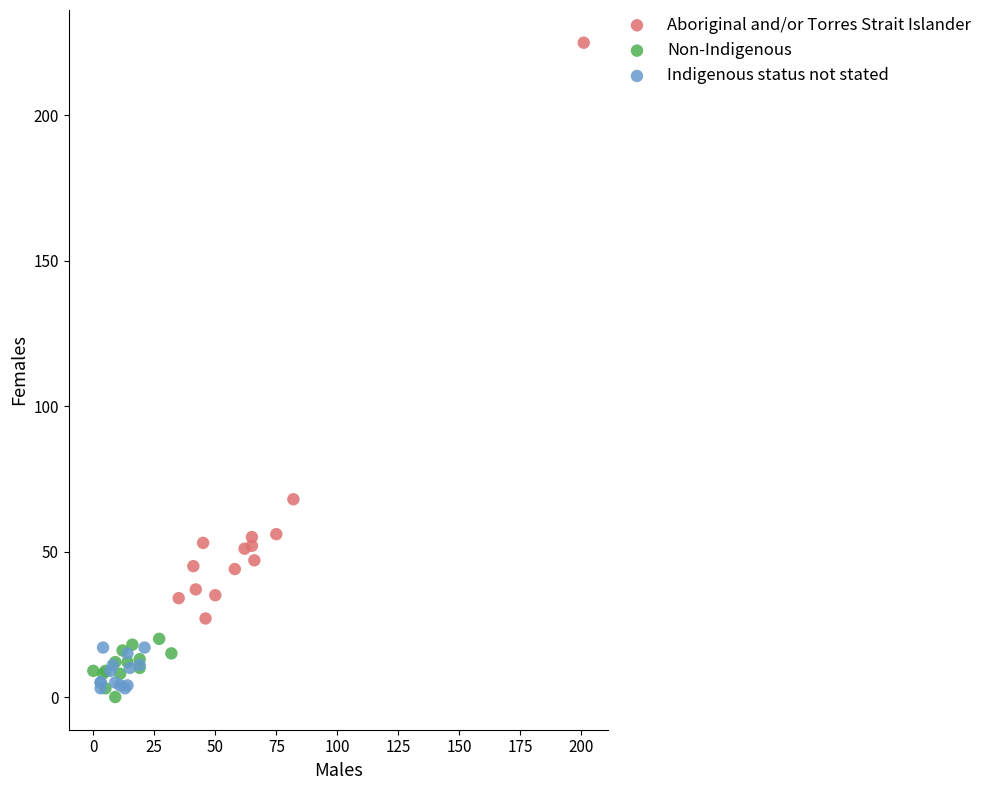

Which series has the largest Y range (max minus min)?

Aboriginal and/or Torres Strait Islander